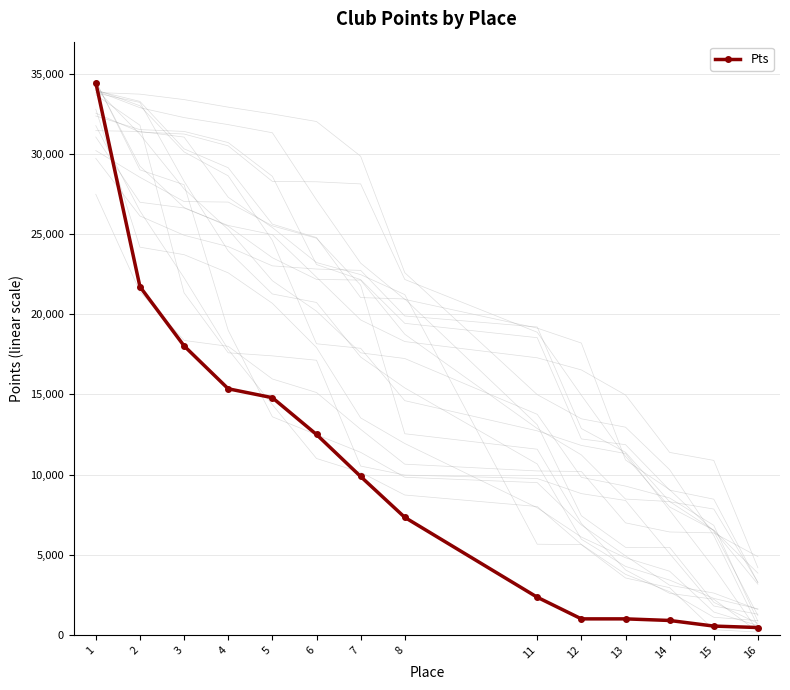

What is the maximum value shown in the chart?

34450